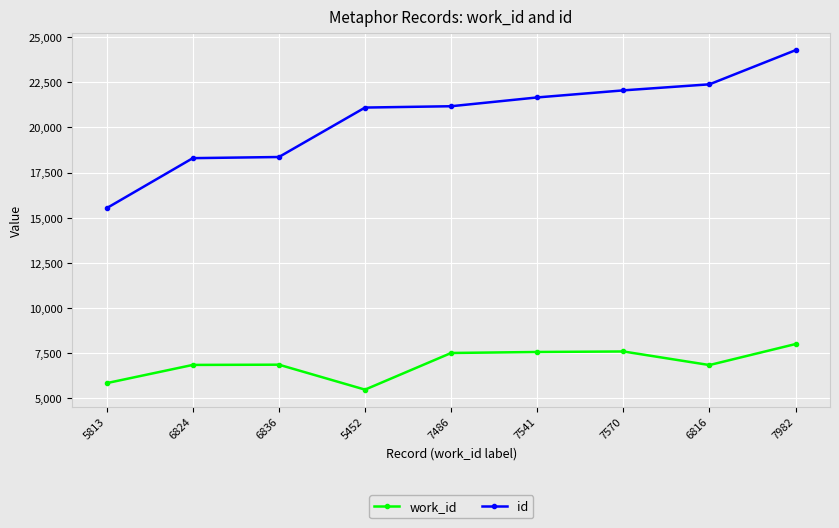

Which series changed the most between 5813 and 7570?

id